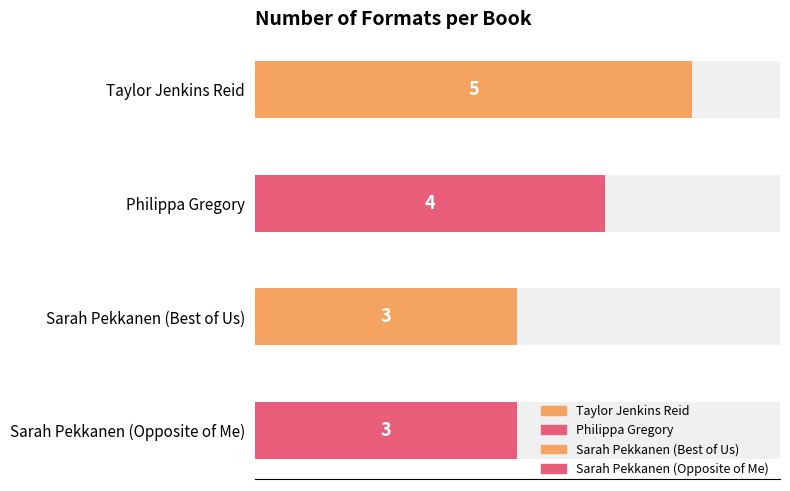

What is the smallest value displayed?

3